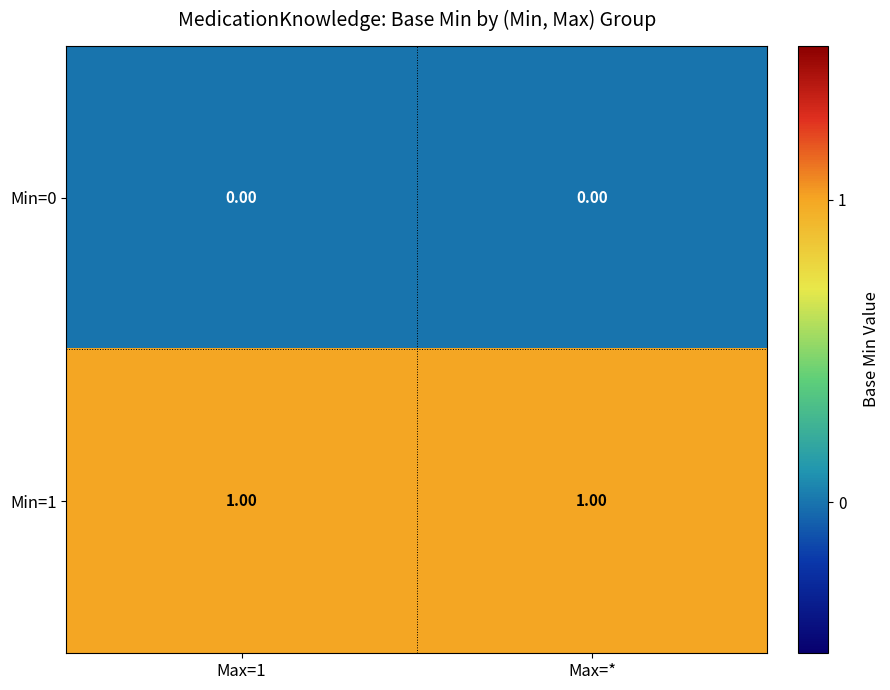

Is the value of Min=0 at Max=1 greater than the value of Min=1 at Max=*?

No